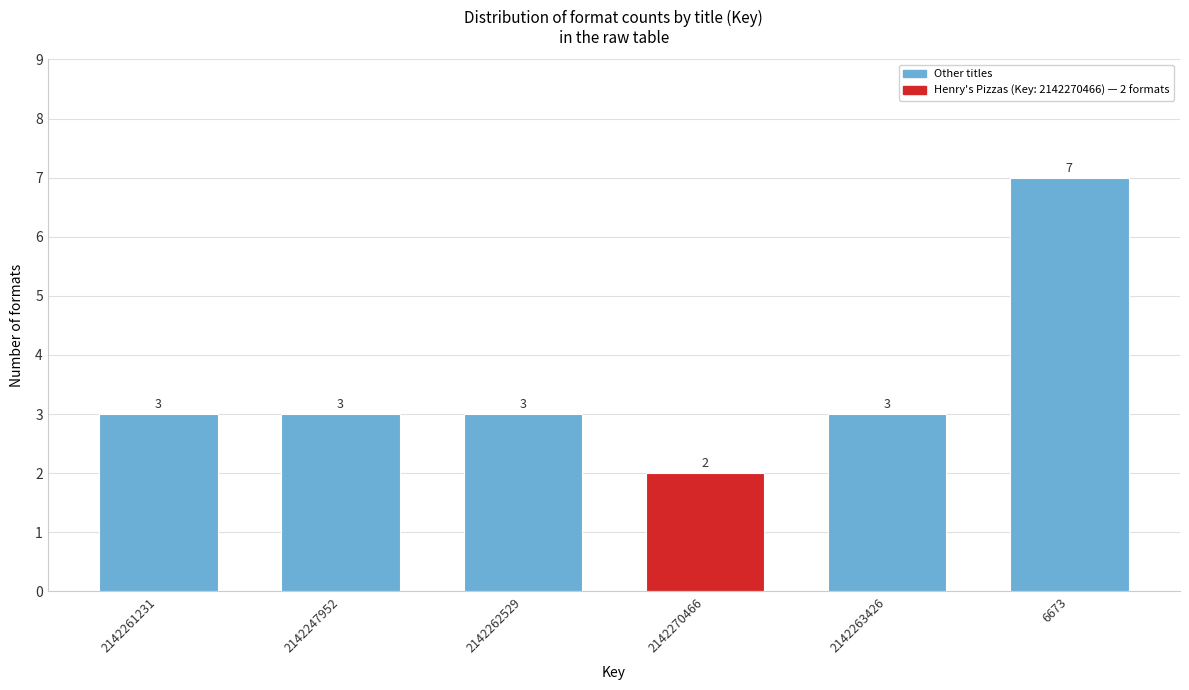

Reading left to right, list all the values displayed in this chart.

2142261231=3	2142247952=3	2142262529=3	2142270466=2	2142263426=3	6673=7